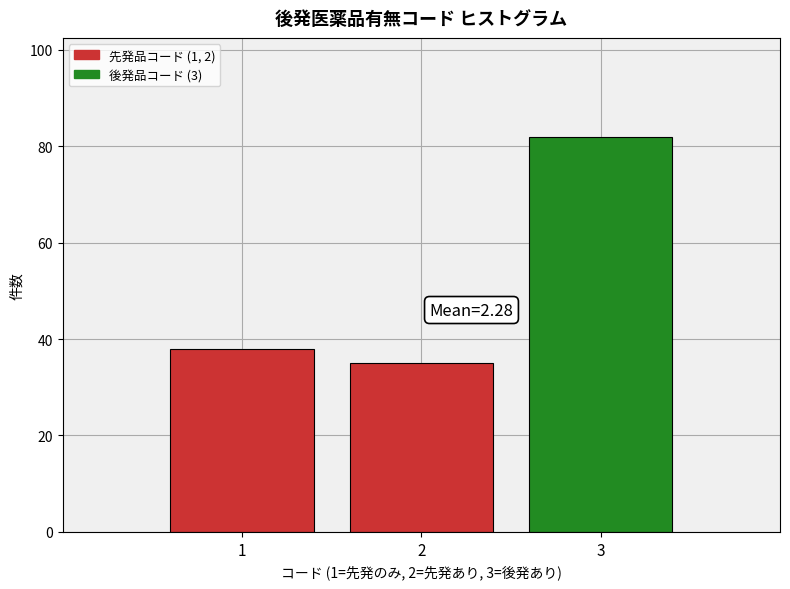

Reading left to right, transcribe all the data shown in this chart.

1=38	2=35	3=82